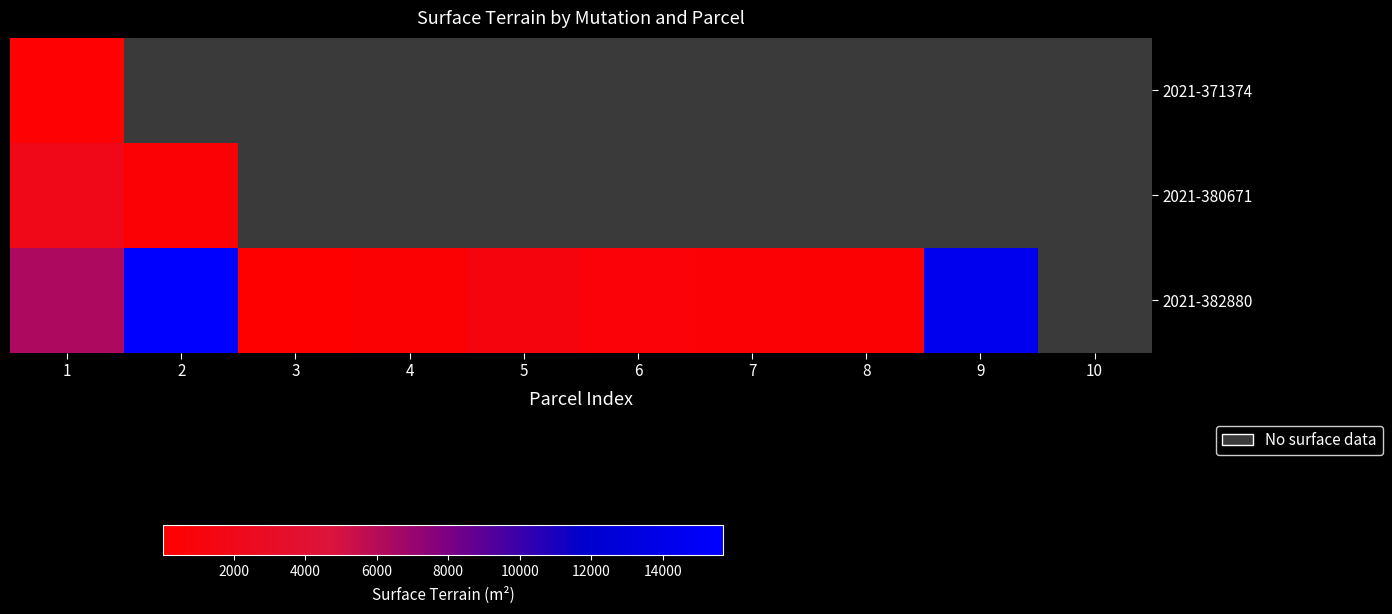

At how many categories does at least one series exceed 8369?

2